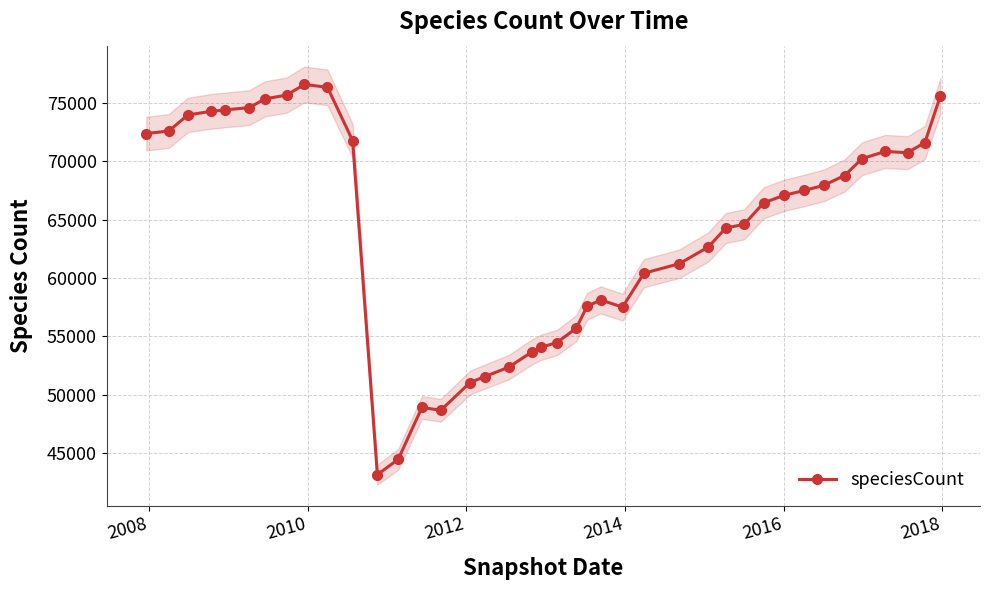

What is the smallest value displayed?

43143